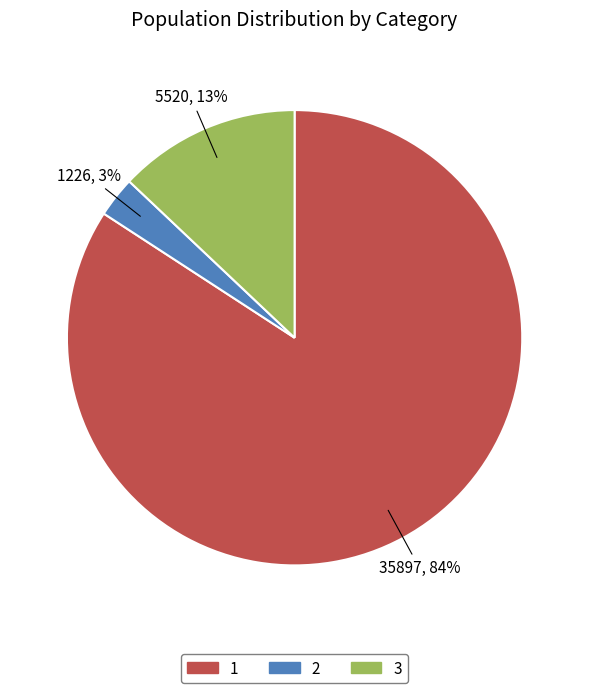

To the nearest percent, what is the difference between the 3 and 2 slice percentages?

10%